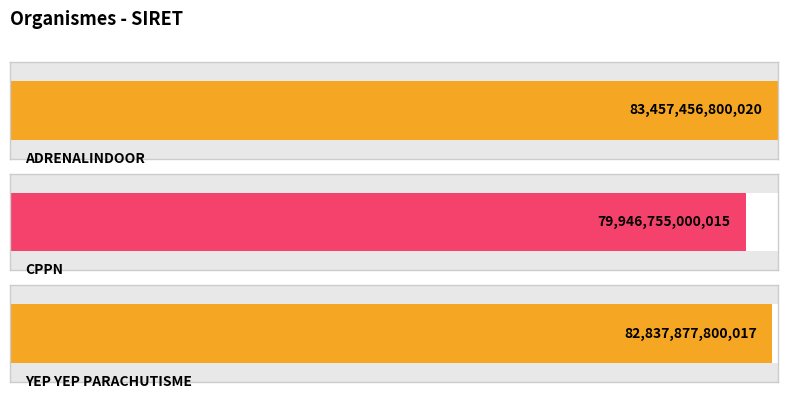

What is the label of the 1st bar from the left?

ADRENALINDOOR